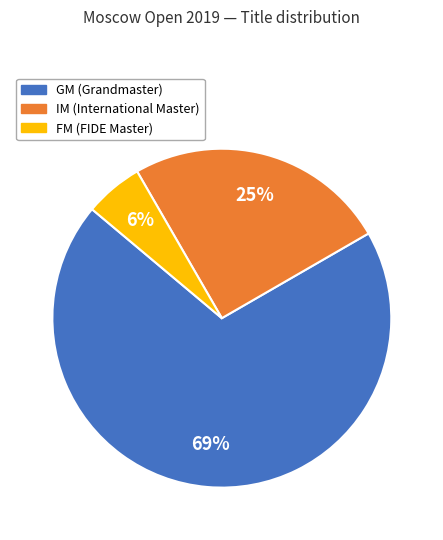

What is the majority slice?

GM